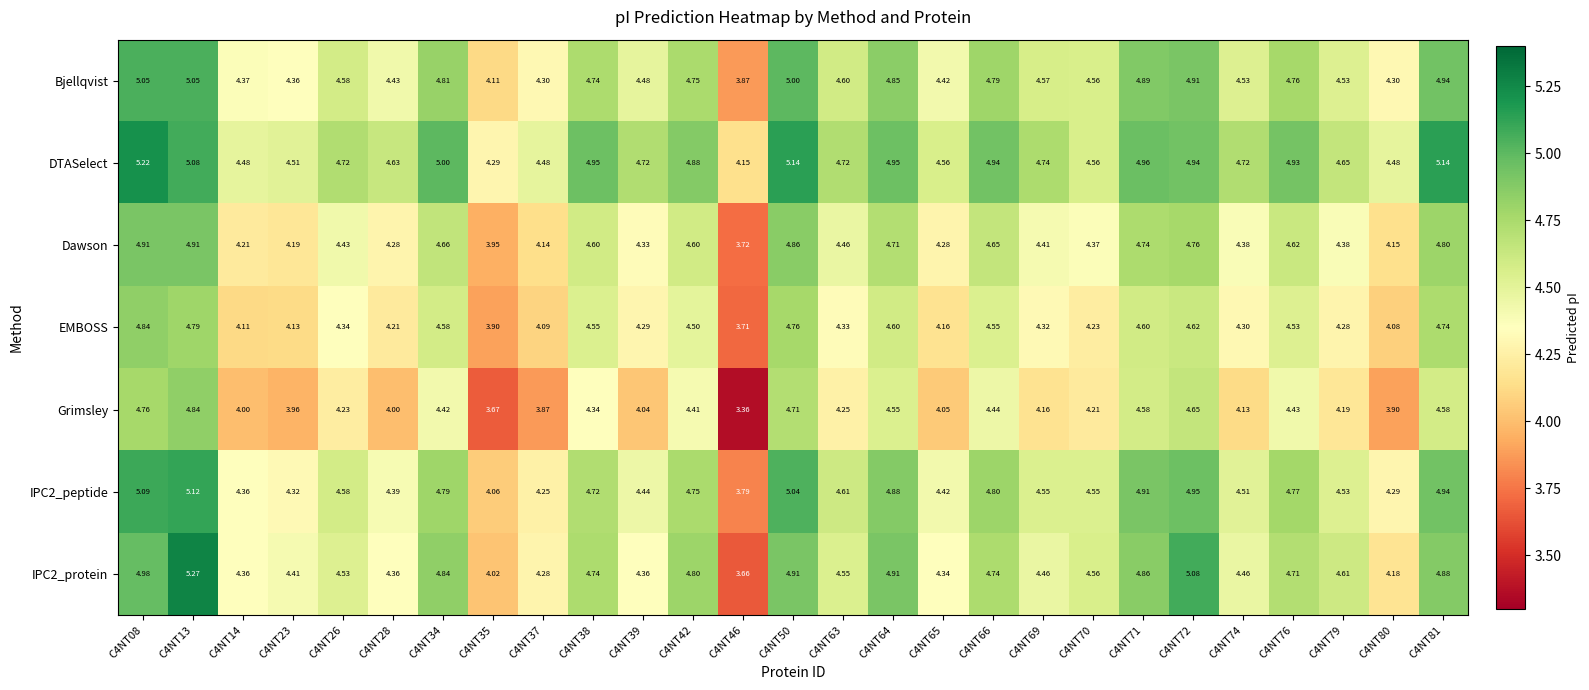

Is the value of Dawson at C4NT50 greater than the value of EMBOSS at C4NT79?

Yes